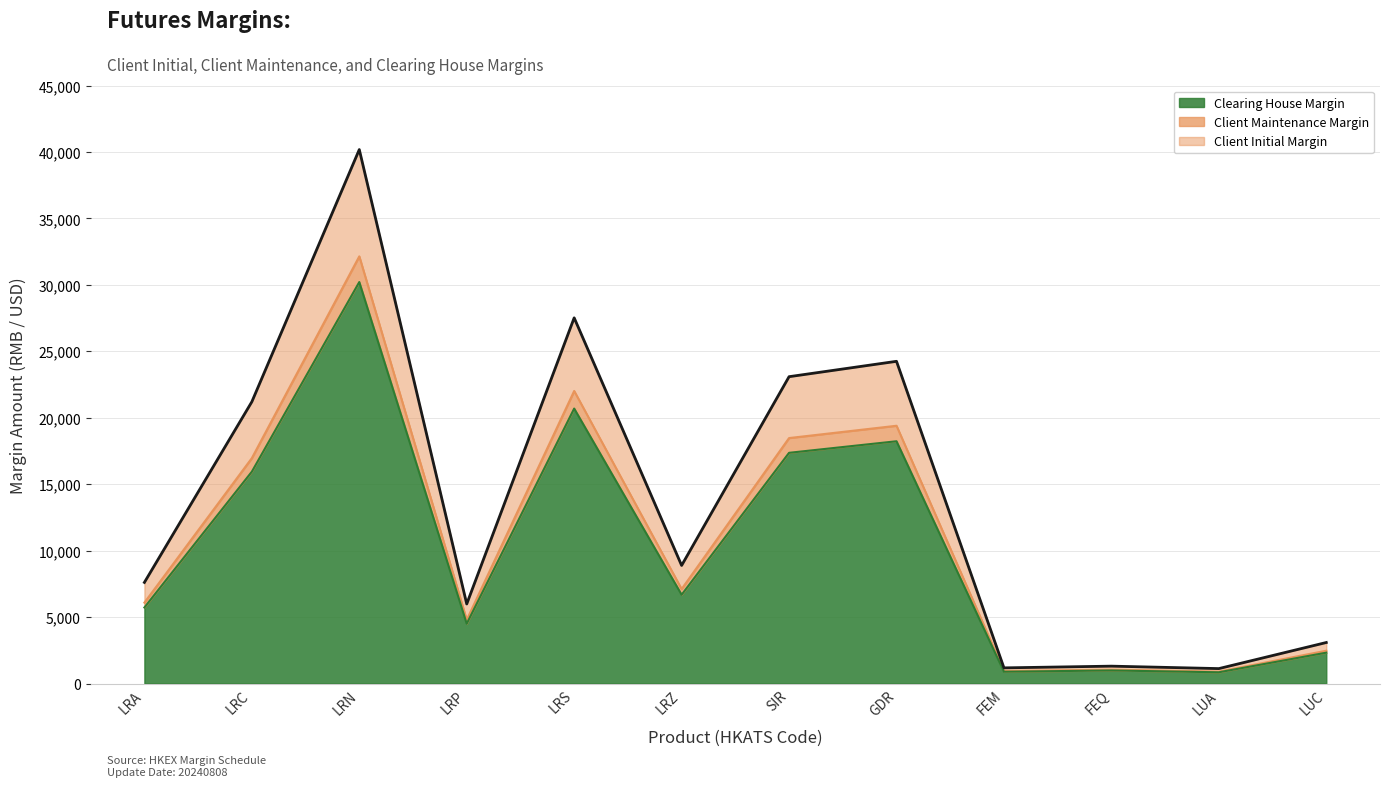

What value does the Client Maintenance Margin series have at LRC, to the nearest 50?

16950